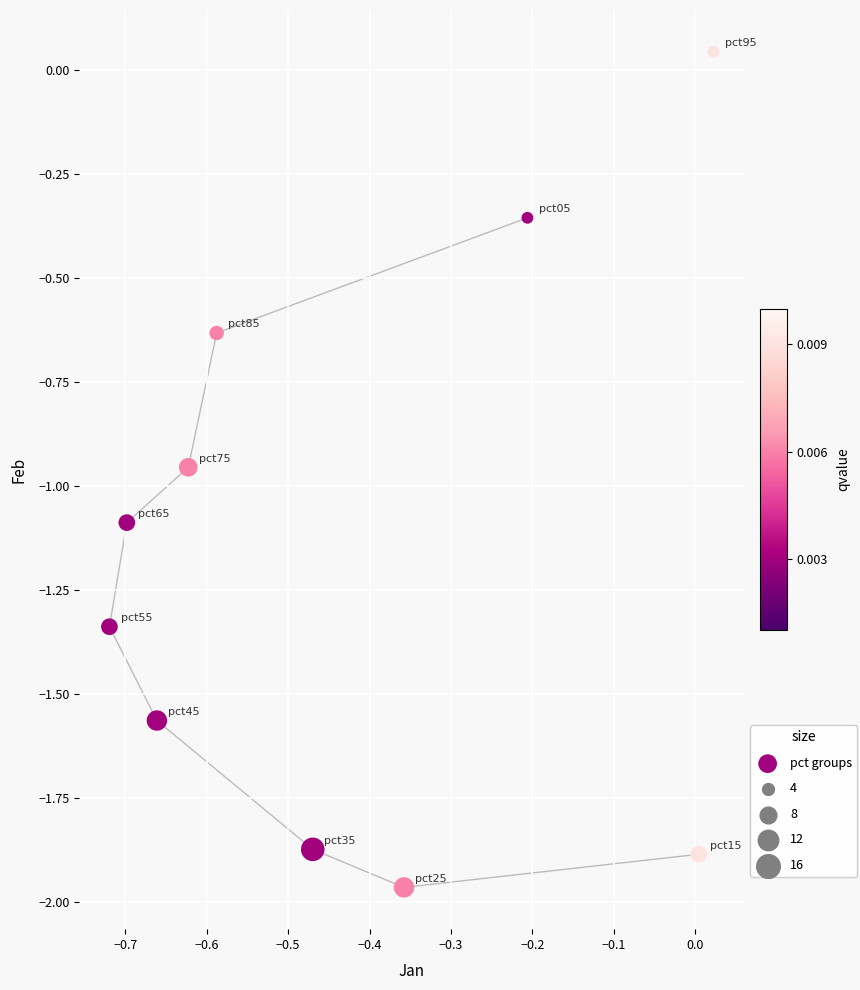

What is the range of Y values (max minus min)?

2.0